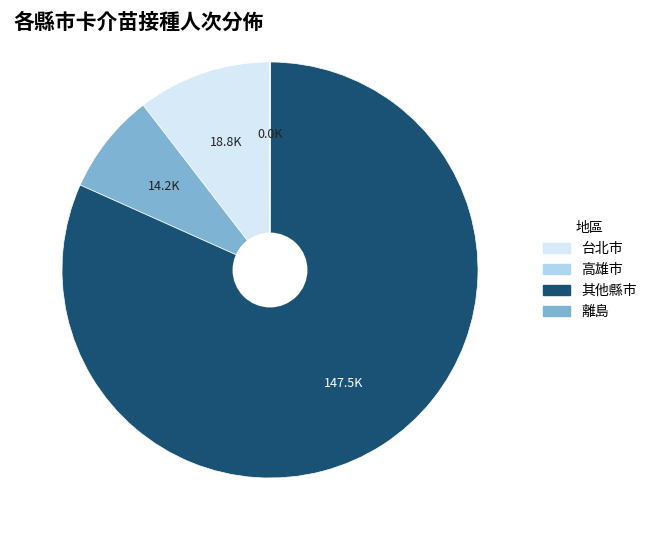

Is there any slice that represents more than half of the pie?

Yes